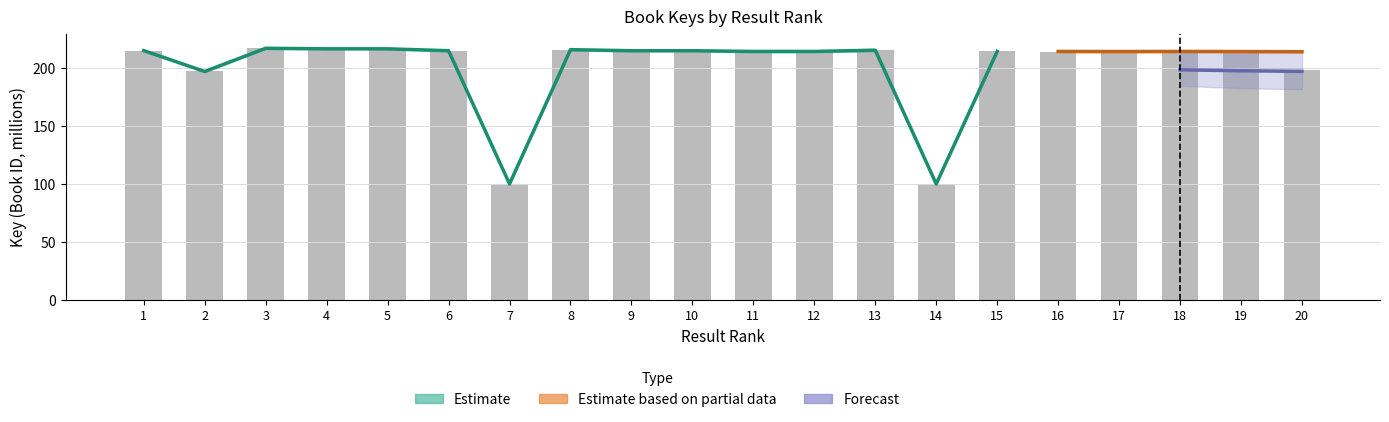

What is the change in value from 2 to 4?

+19.6